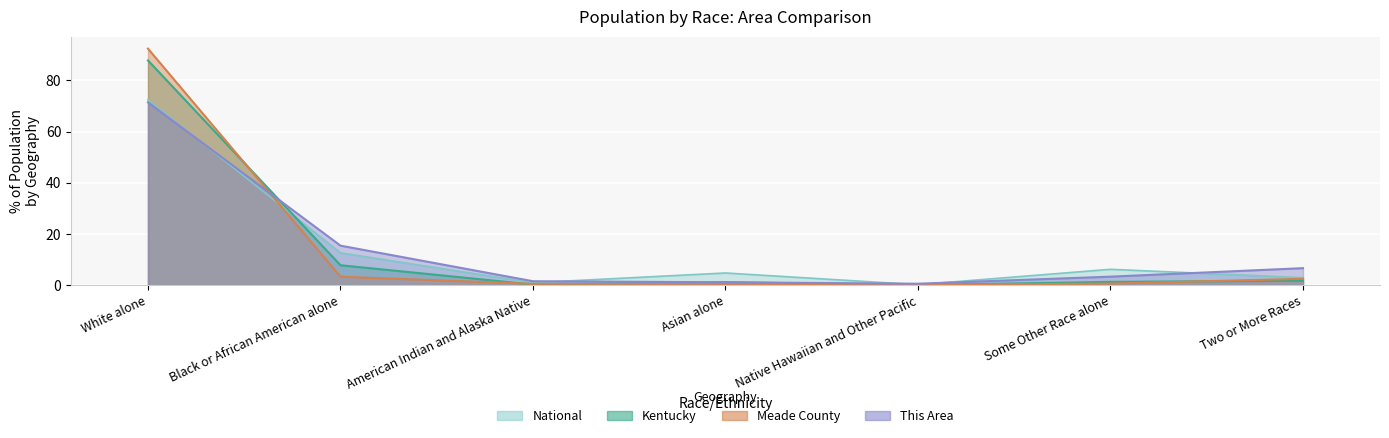

What is the total value across all series at Native Hawaiian and Other Pacific?

0.9